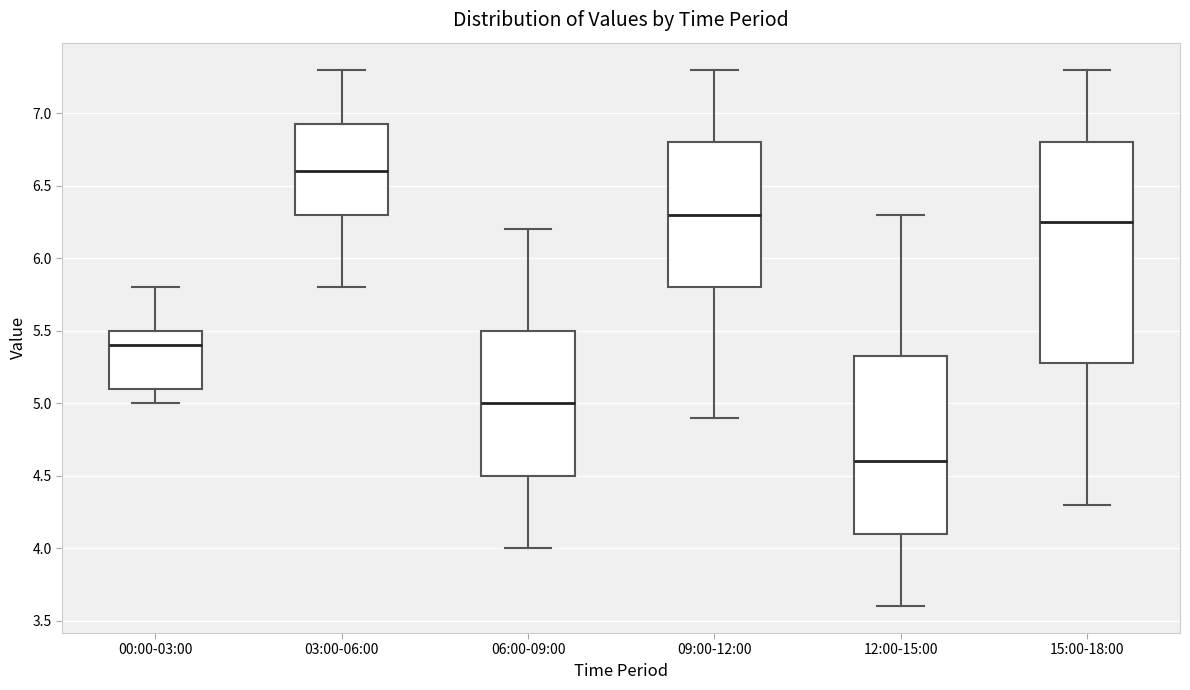

Reading left to right, read every box against the y-axis: the position of its median line, the range the box covers, and the ends of its whiskers. The values are not printed on the chart, so give them approximately, as read against the axis.

00:00-03:00: median 5.40, box 5.10 to 5.50, whiskers 5.00 to 5.80
03:00-06:00: median 6.60, box 6.30 to 6.95, whiskers 5.80 to 7.30
06:00-09:00: median 5.00, box 4.50 to 5.50, whiskers 4.00 to 6.20
09:00-12:00: median 6.30, box 5.80 to 6.80, whiskers 4.90 to 7.30
12:00-15:00: median 4.60, box 4.10 to 5.35, whiskers 3.60 to 6.30
15:00-18:00: median 6.25, box 5.30 to 6.80, whiskers 4.30 to 7.30